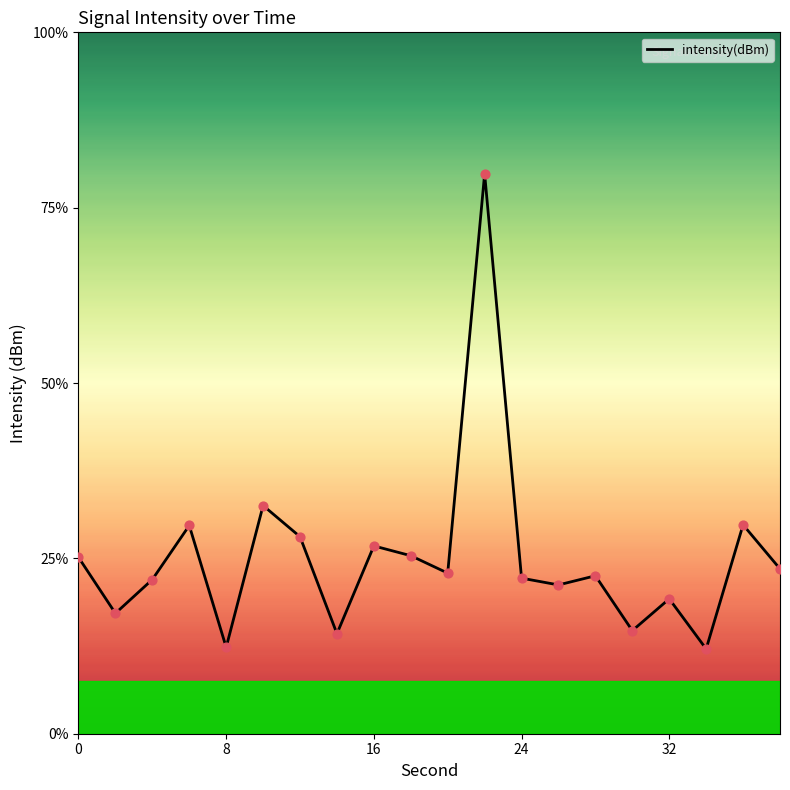

Is this an area chart (filled region under the line)?

No